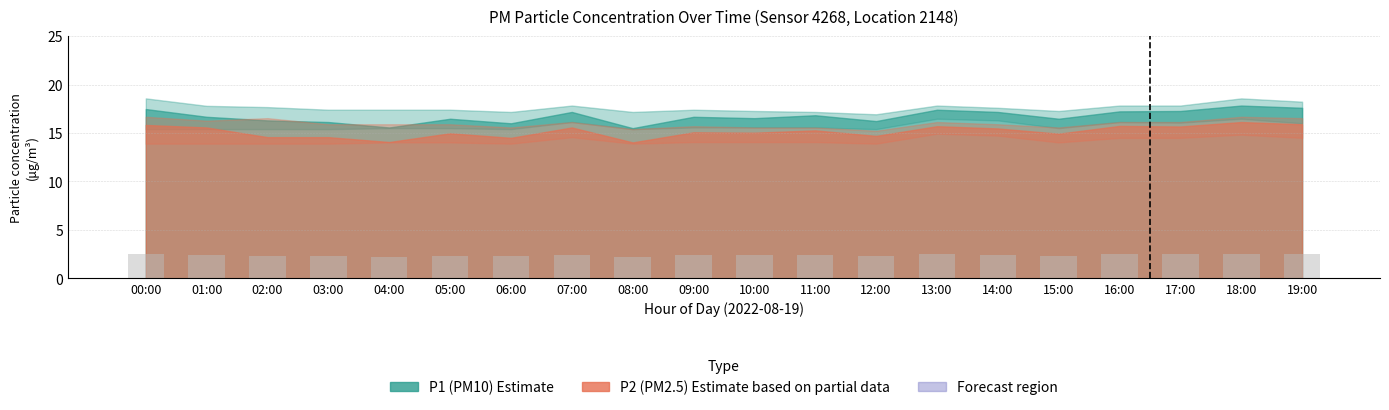

What is the sum of the values at 09:00 and 07:00?

4.8